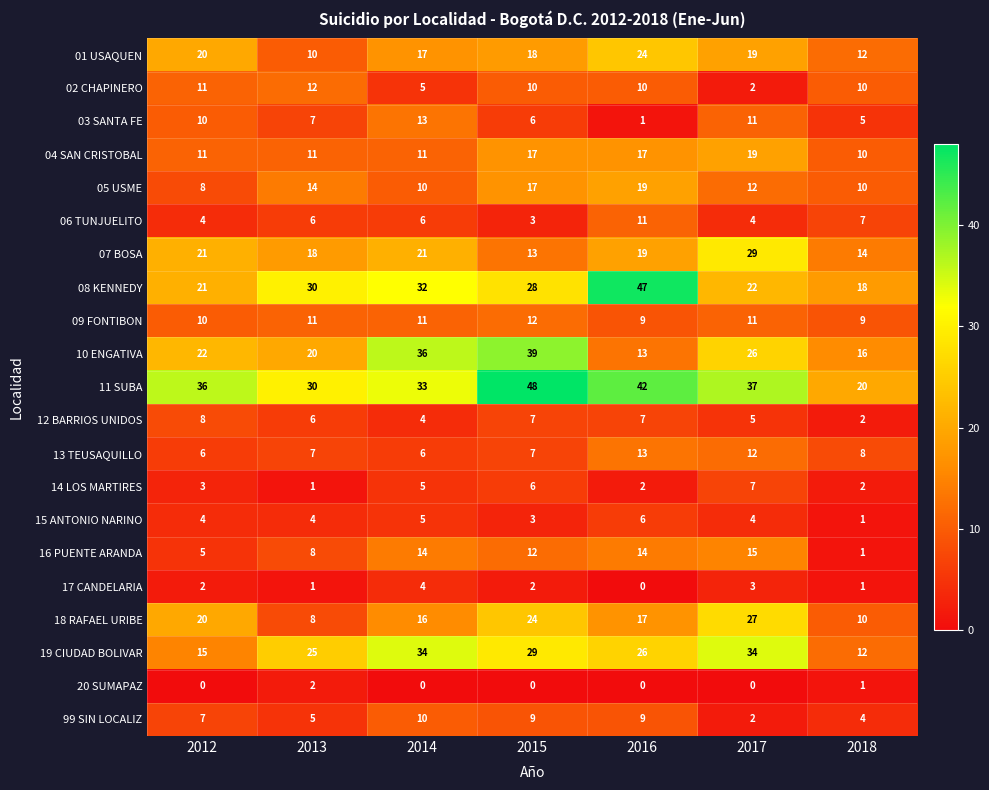

What is the average value of the 12 BARRIOS UNIDOS series?

6